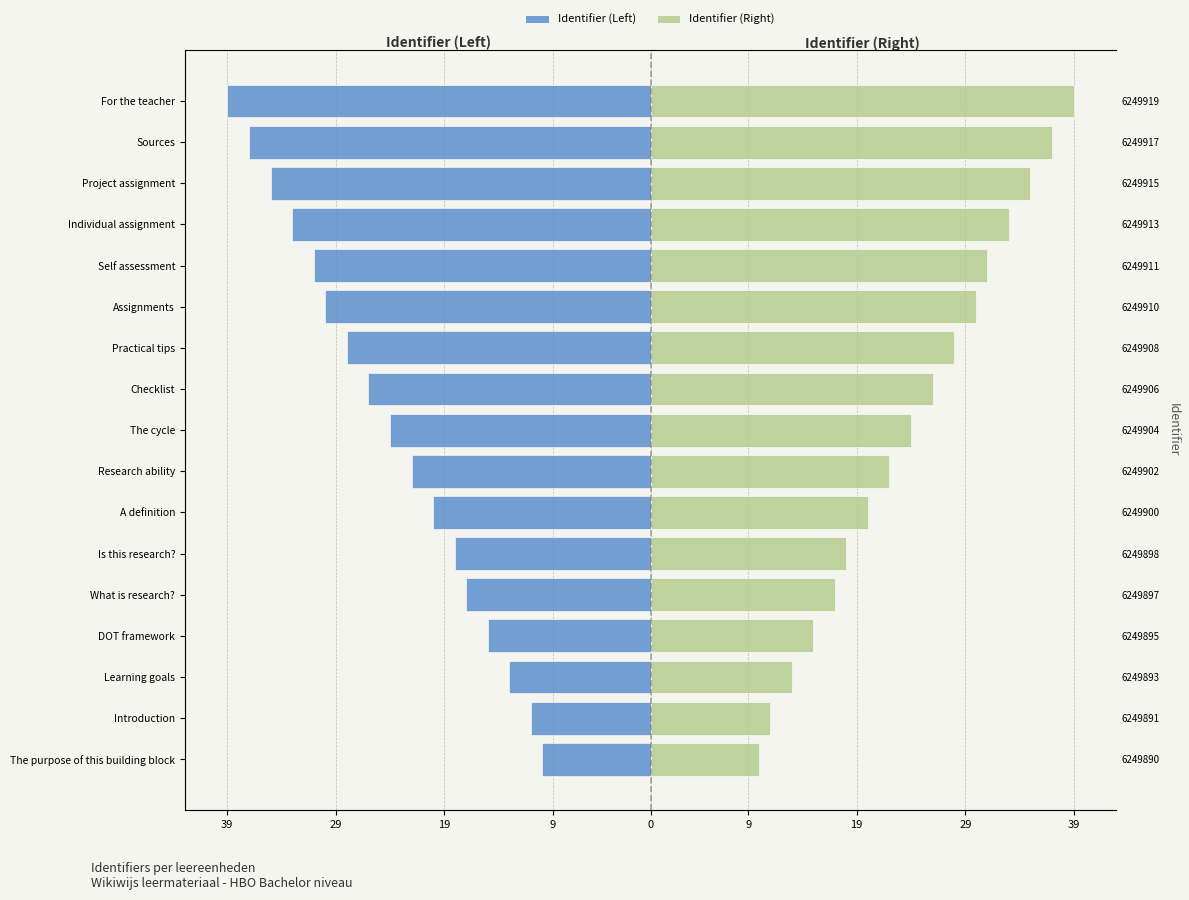

Which series changed the most between What is research? and Individual assignment?

Identifier (Left)